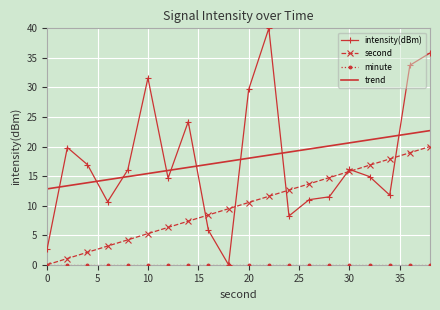

What is the maximum value shown in the chart?

40.0